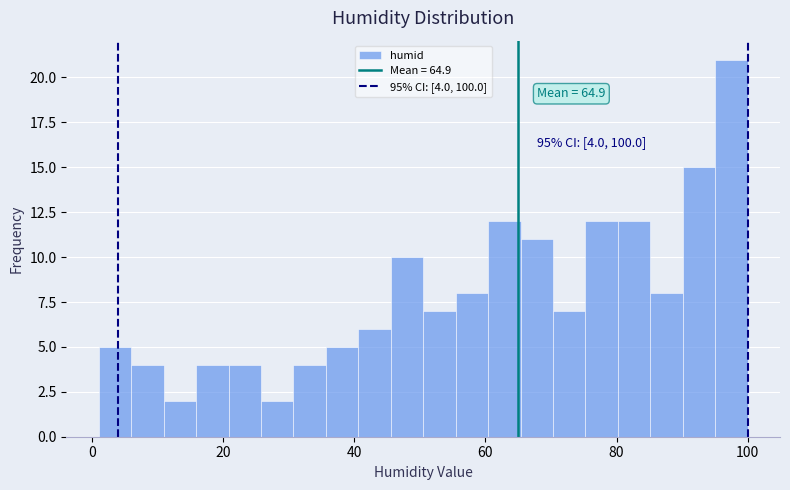

Around what value on the x-axis is the tallest bar? Give the approximate position of its centre, as read against the axis.

98